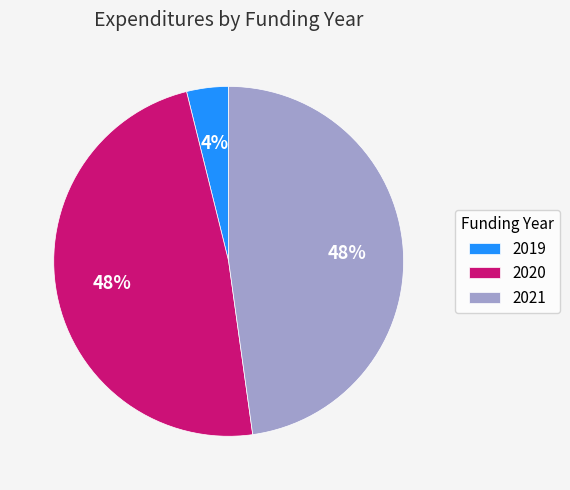

Do 2019 and 2021 together represent more than half of the pie?

Yes